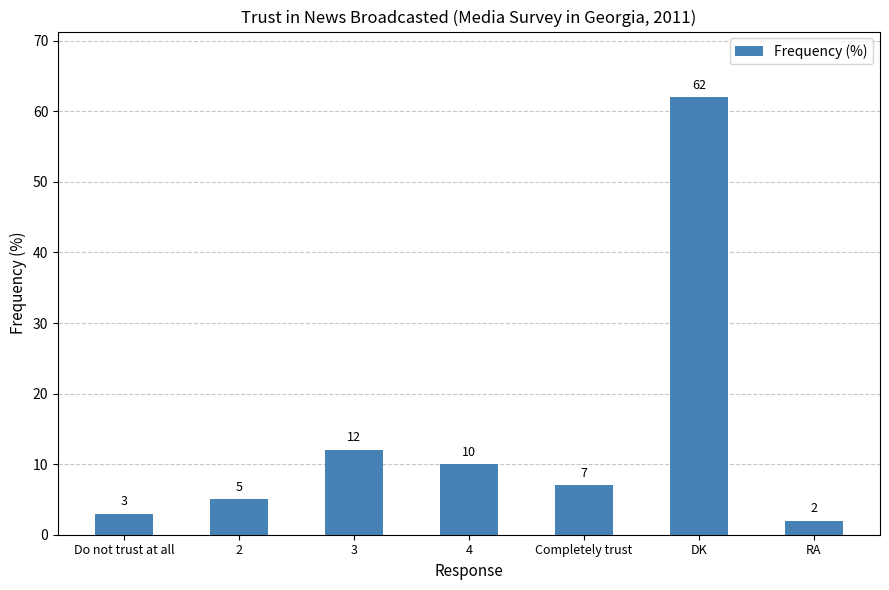

Rank the categories by value from highest to lowest.

DK, 3, 4, Completely trust, 2, Do not trust at all, RA